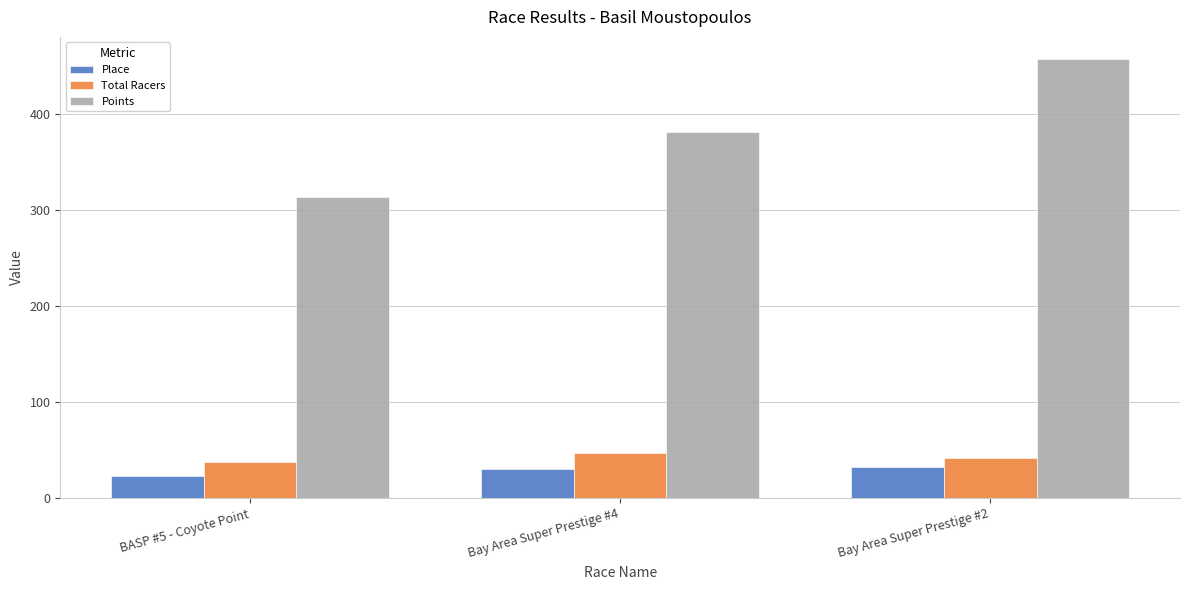

How many values in the Place series are below 30?

1